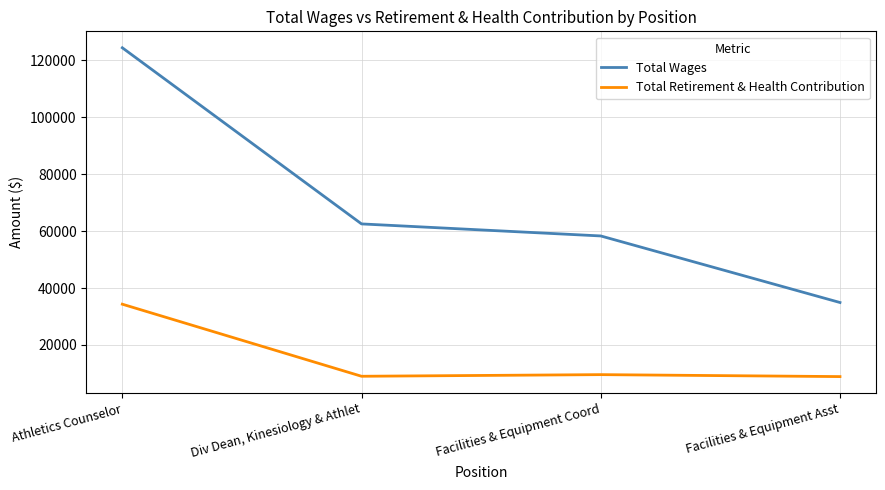

True or false: Total Retirement & Health Contribution has a value of 8901 at Facilities & Equipment Asst.

True